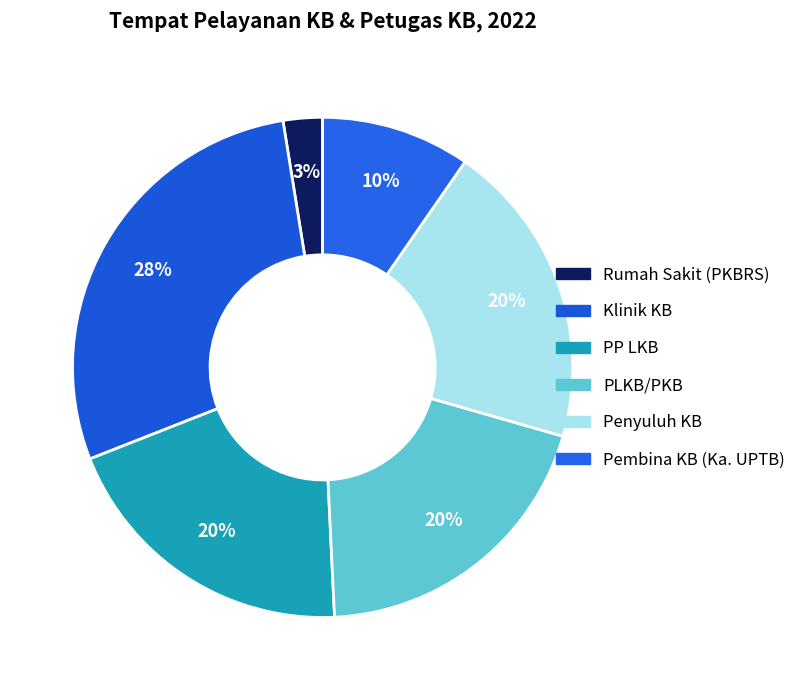

Which category has the smallest portion of the pie?

Rumah Sakit (PKBRS)